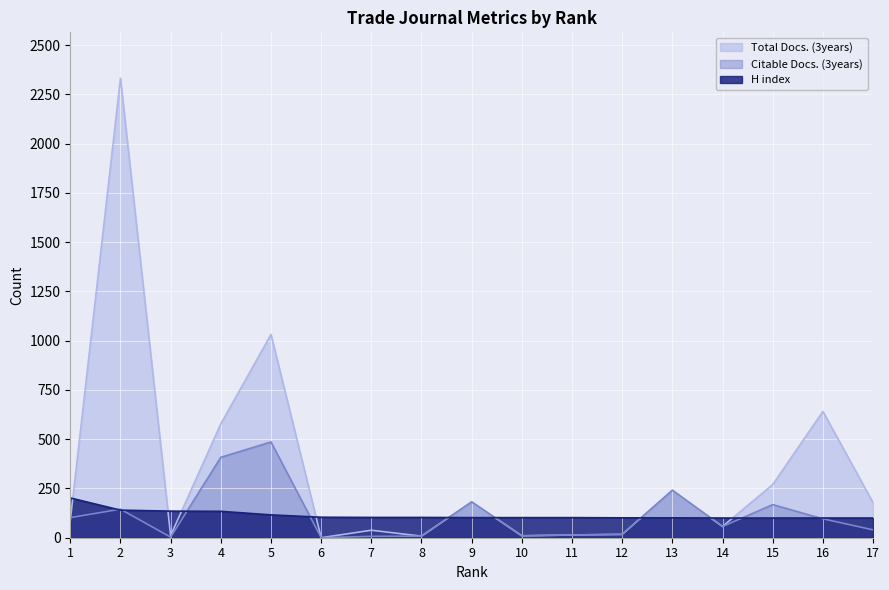

How many interior local peaks does the Citable Docs. (3years) series have?

5